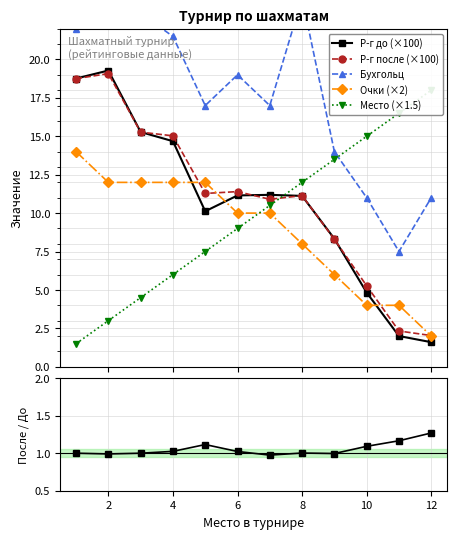

How many lines are shown in the chart?

6